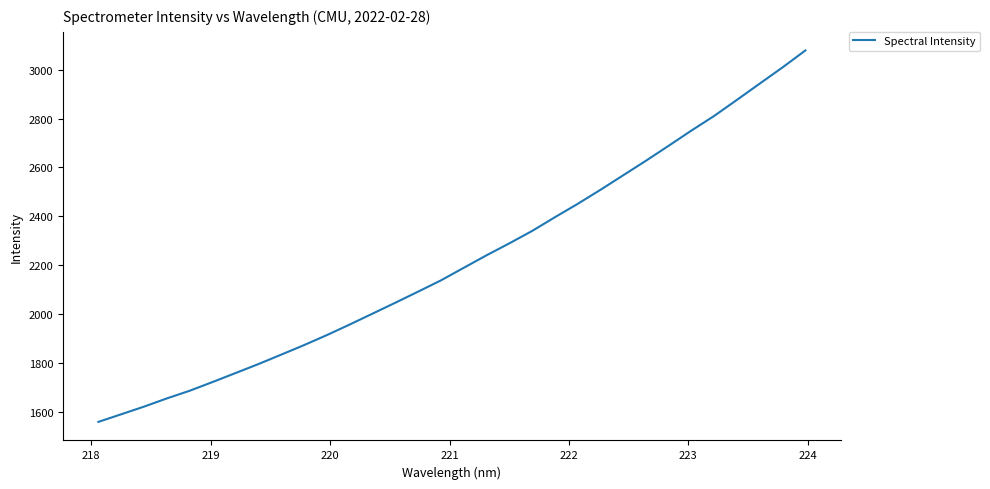

What is the greatest value displayed?

3078.3